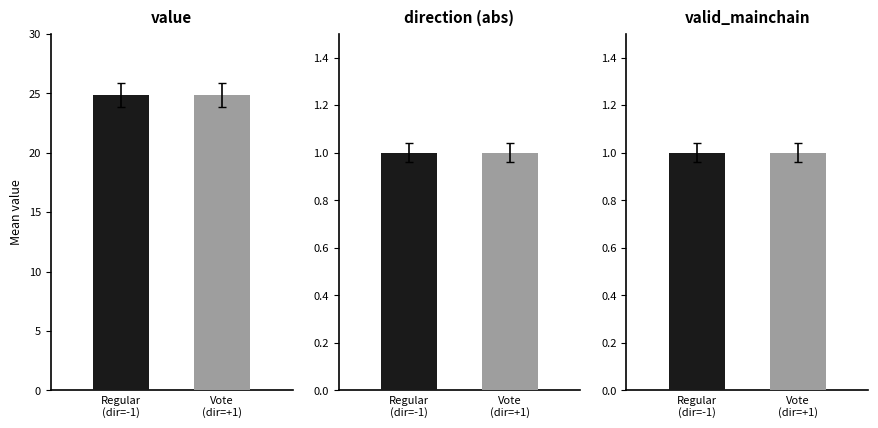

The value of direction at 3 is 0.4. True or false?

False